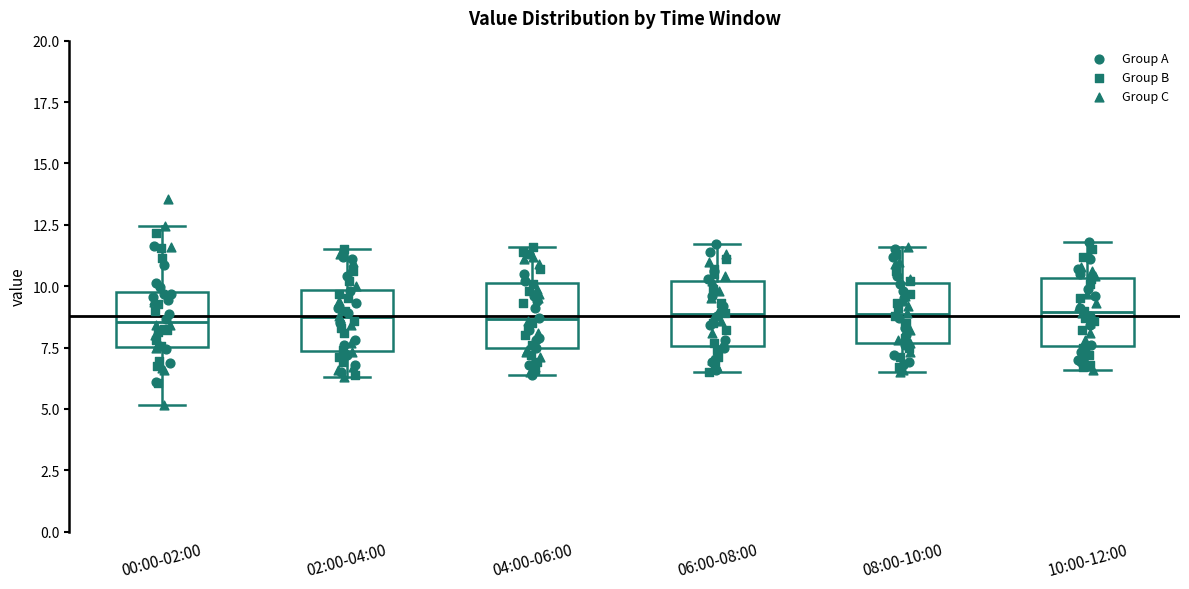

Reading left to right, read every box against the y-axis: the position of its median line, the range the box covers, and the ends of its whiskers. The values are not printed on the chart, so give them approximately, as read against the axis.

00:00-02:00: median 8.5, box 7.5 to 10.0, whiskers 5.0 to 12.5
02:00-04:00: median 9.0, box 7.5 to 10.0, whiskers 6.5 to 11.5
04:00-06:00: median 8.5, box 7.5 to 10.0, whiskers 6.5 to 11.5
06:00-08:00: median 9.0, box 7.5 to 10.0, whiskers 6.5 to 11.5
08:00-10:00: median 9.0, box 7.5 to 10.0, whiskers 6.5 to 11.5
10:00-12:00: median 9.0, box 7.5 to 10.5, whiskers 6.5 to 12.0